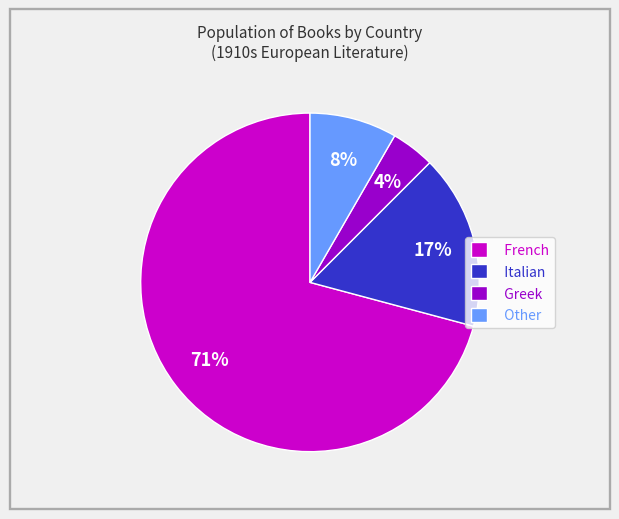

Which category has the biggest portion of the pie?

French